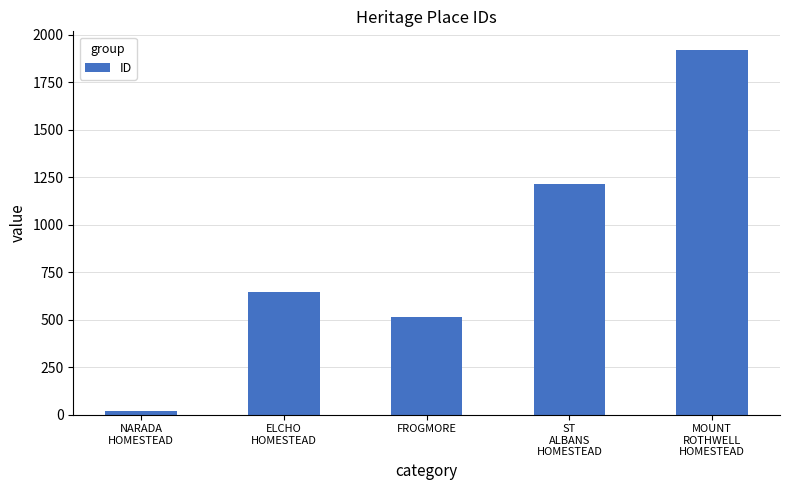

What is the value of the 1st bar from the left?

21